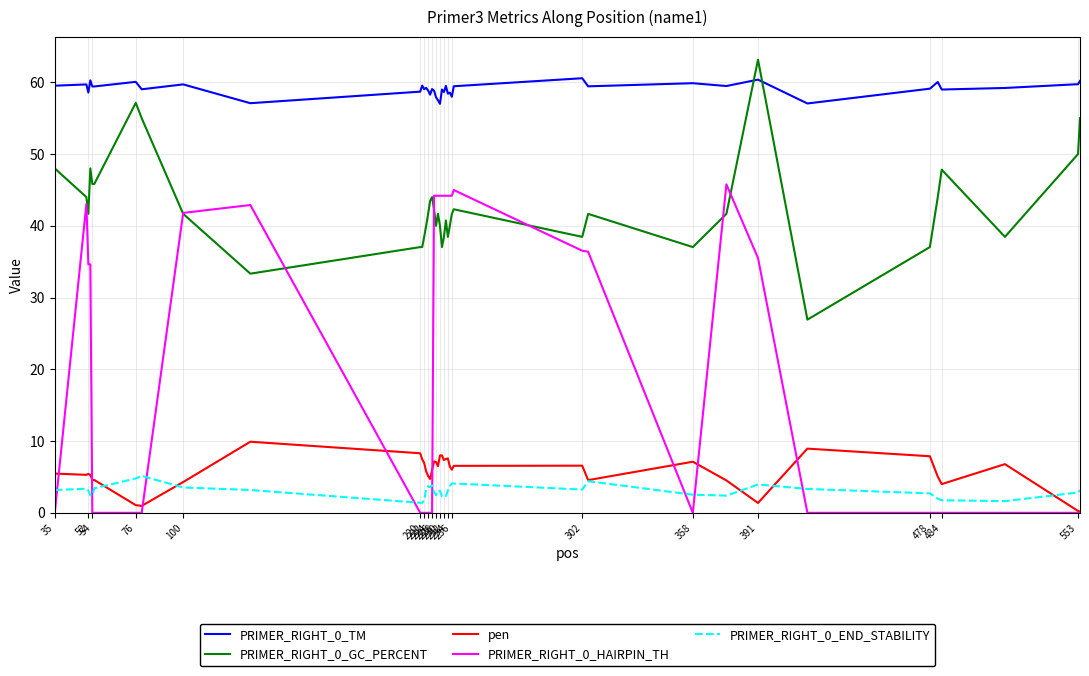

What is the maximum value for PRIMER_RIGHT_0_HAIRPIN_TH?

45.8